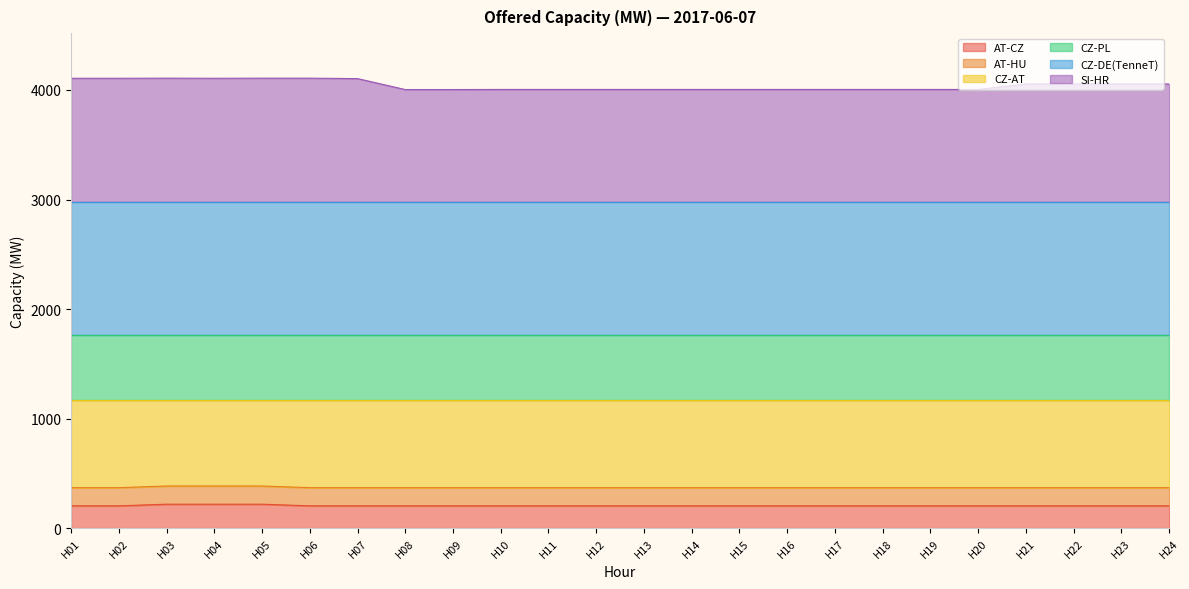

How many data points in AT-CZ are above 203?

3